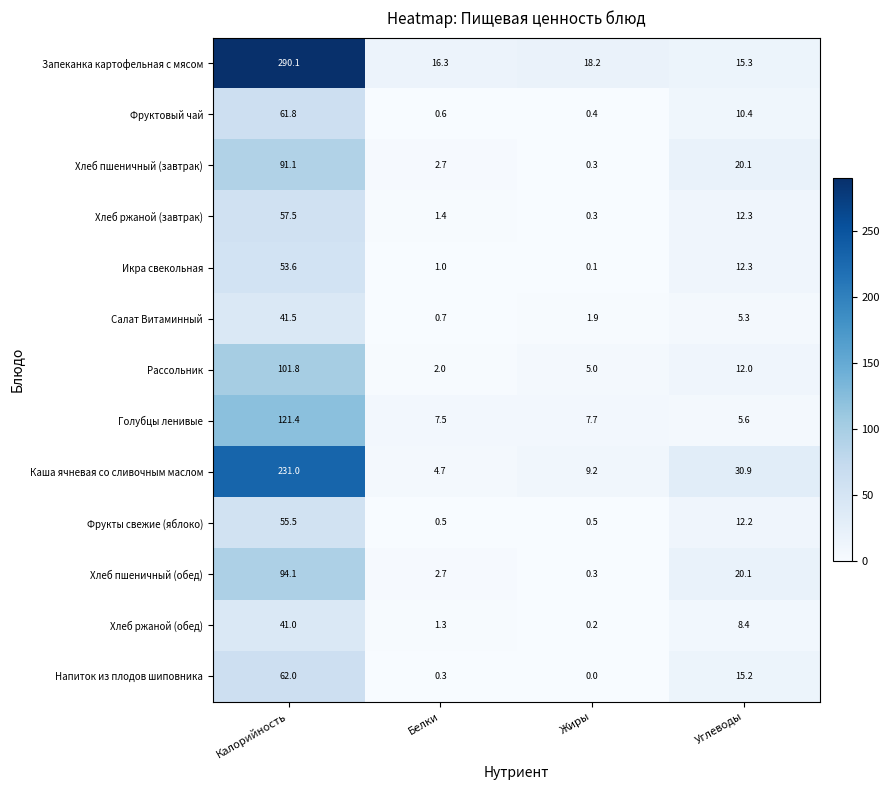

Where does the Запеканка картофельная с мясом series first go above 18?

Калорийность